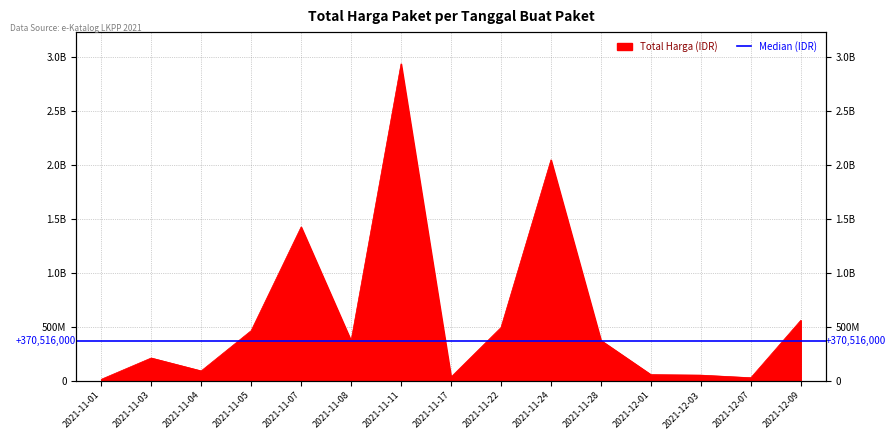

True or false: the data shows 80605185 at 2021-12-03.

False